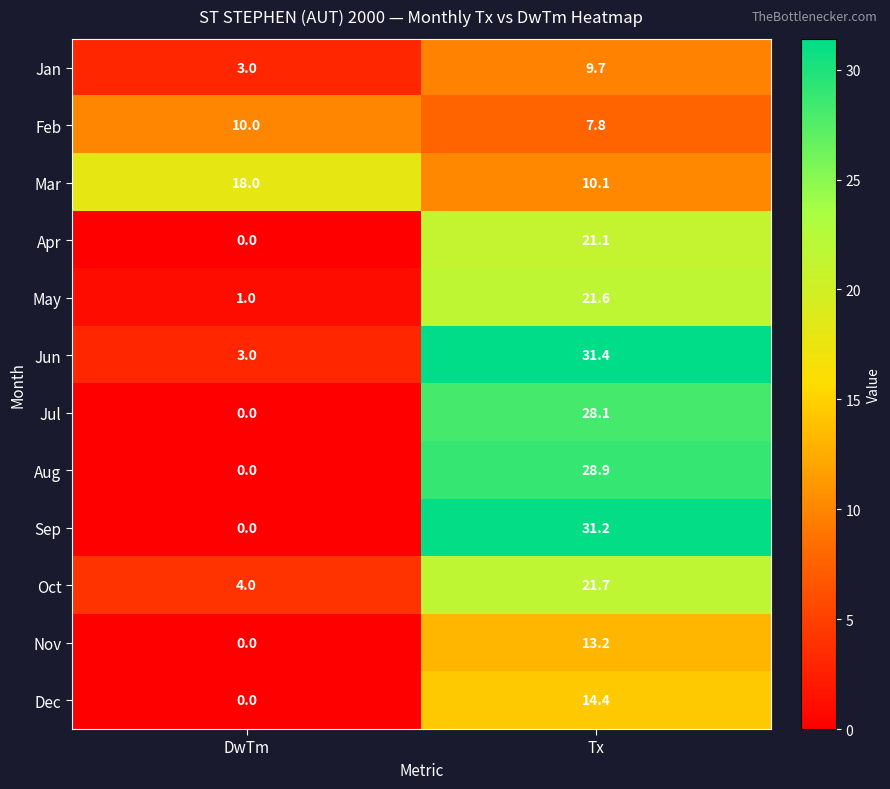

Where is Jan nearest to the value 6?

DwTm